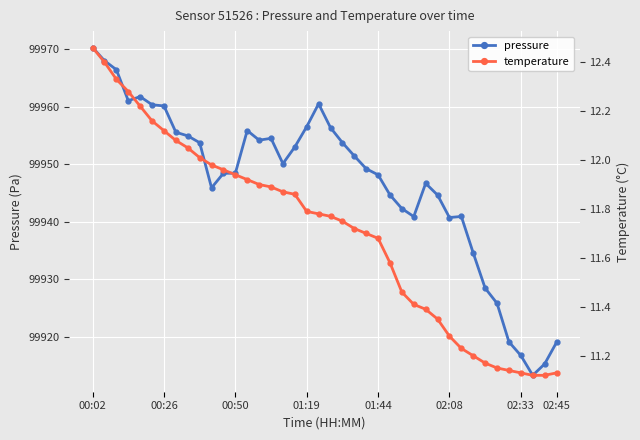

How many interior local peaks does the pressure series have?

6